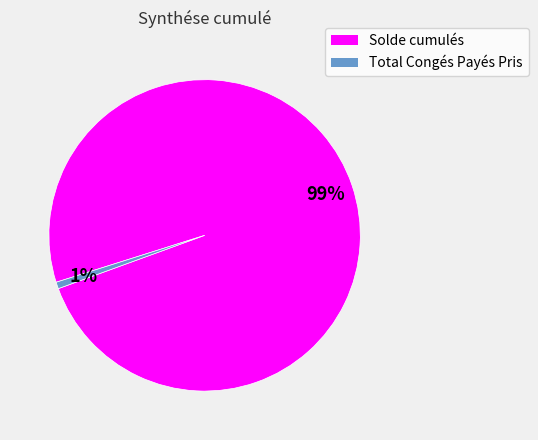

How many slices are in this pie chart?

2